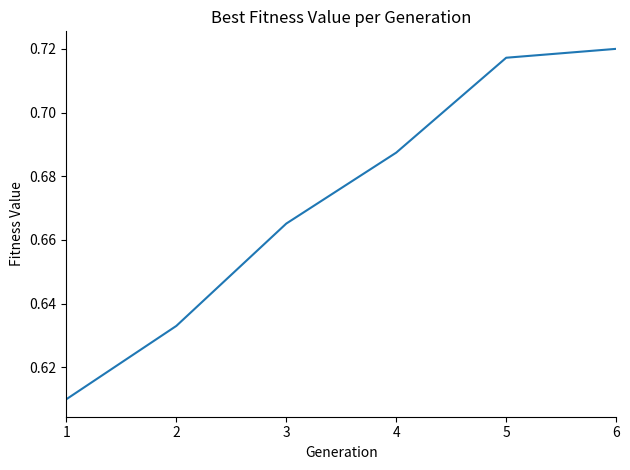

At which category does the chart reach its peak across all series?

6